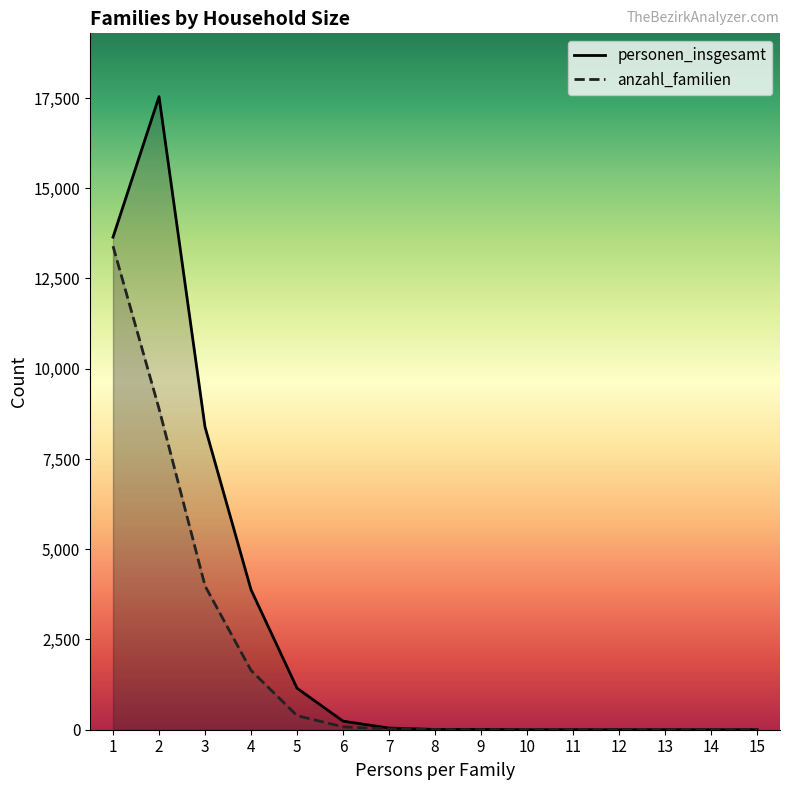

Which series has the widest spread of values?

personen_insgesamt